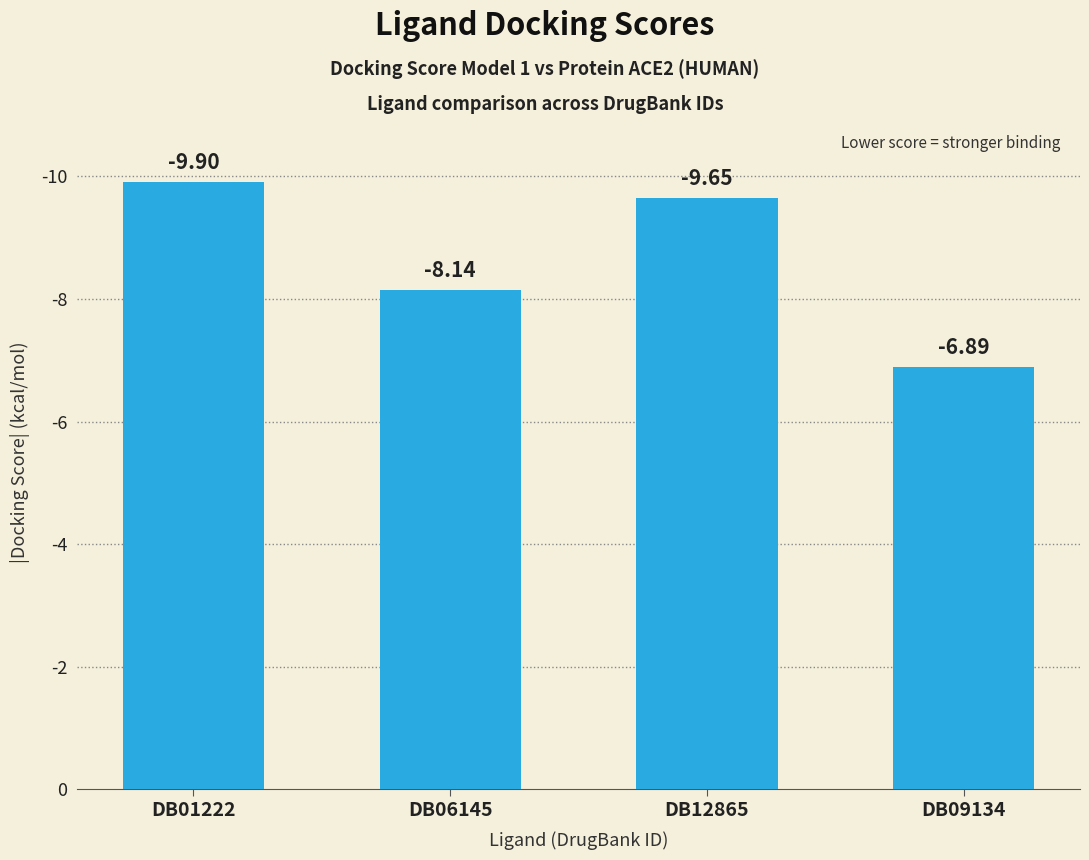

Reading left to right, transcribe all the data shown in this chart.

DB01222=9.9	DB06145=8.1	DB12865=9.7	DB09134=6.9